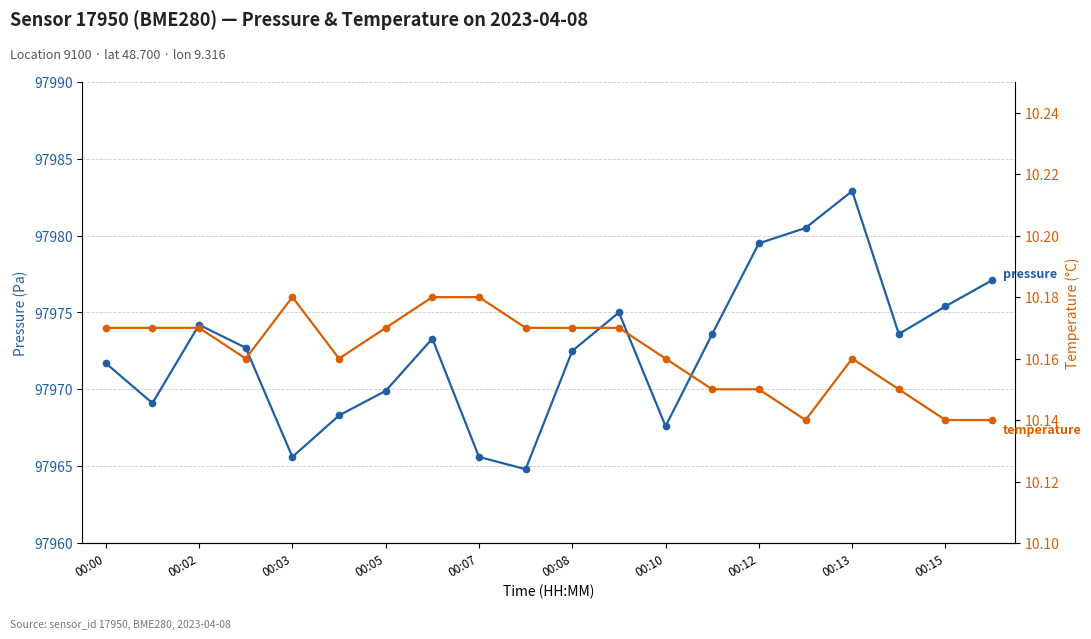

True or false: pressure and temperature intersect in this chart.

False